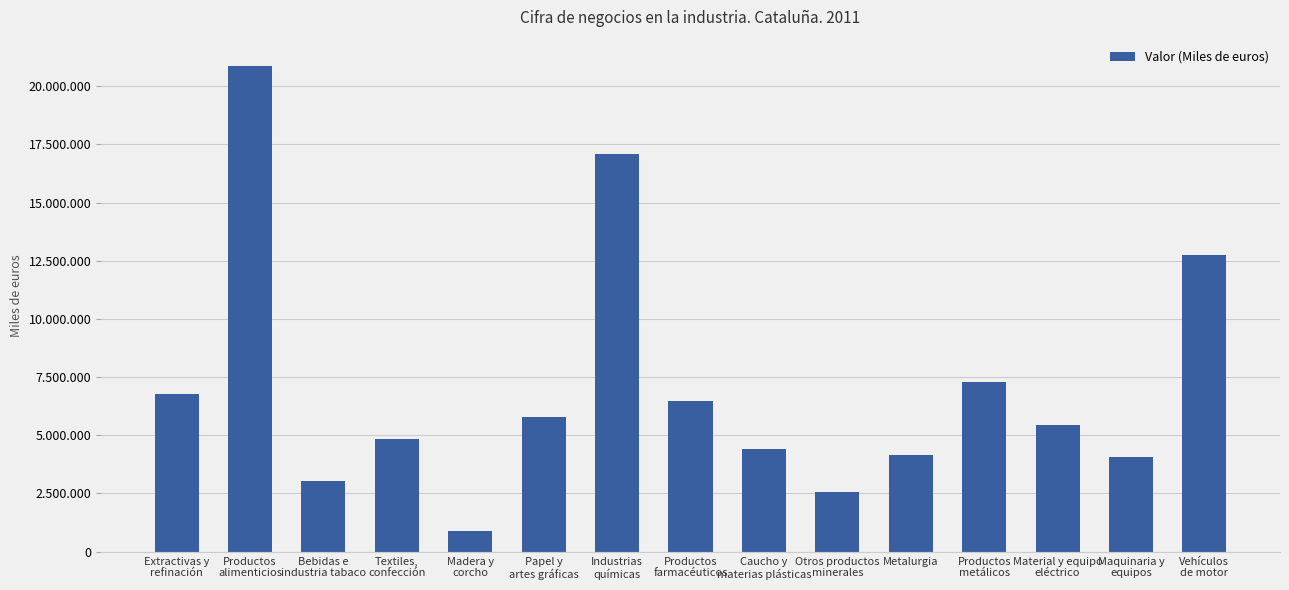

Reading left to right, list all the values displayed in this chart.

6776869	20855668	3021792	4820650	901716	5766597	17083614	6493888	4419633	2578476	4145891	7271132	5438041	4080694	12768252